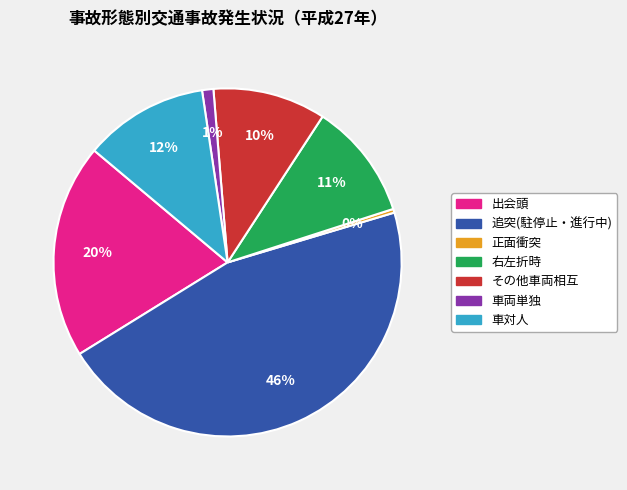

Is the sum of 車両単独 and 出会頭 greater than half?

No